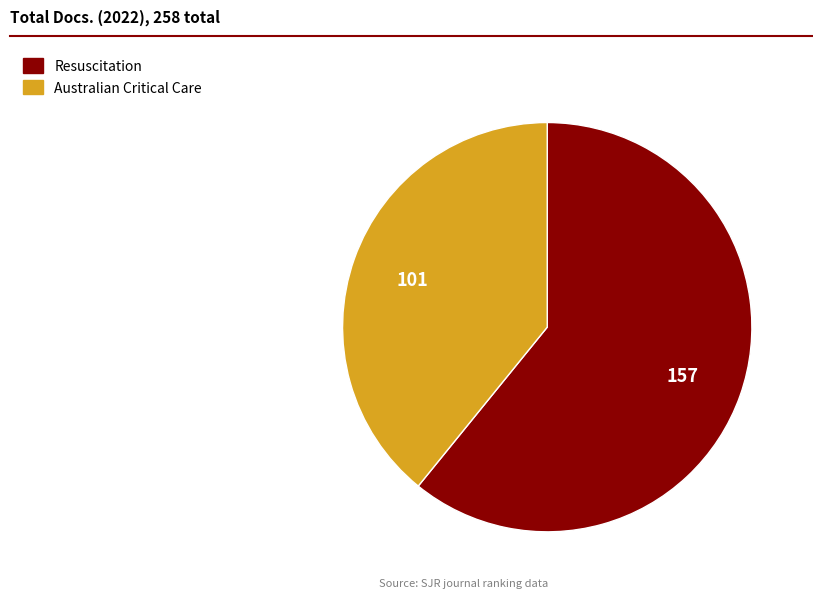

What is the majority slice?

Resuscitation